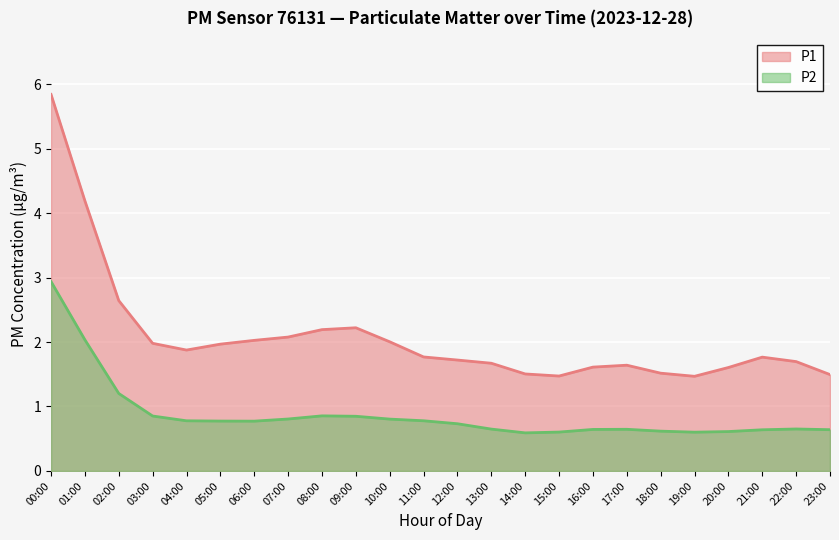

List the series in order of their peak value, highest first.

P1, P2